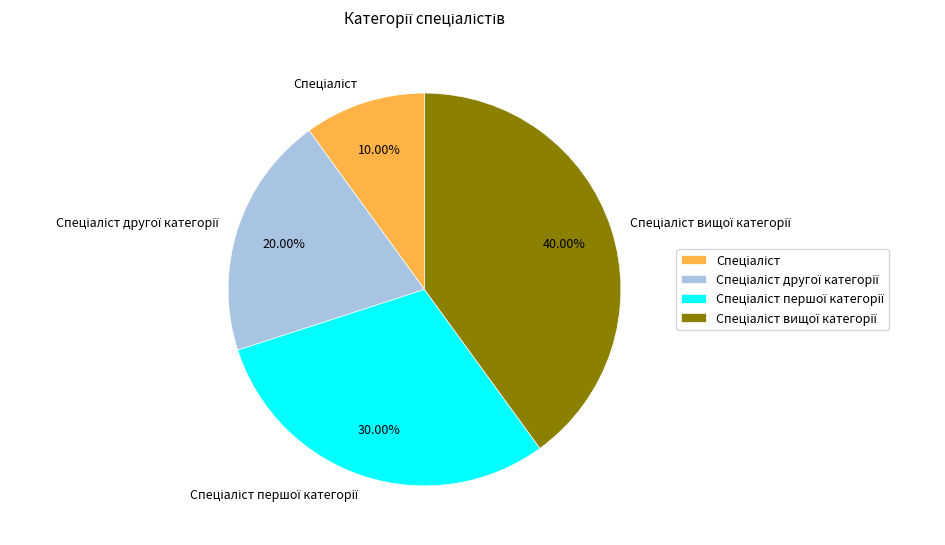

Is there any slice that represents more than half of the pie?

No